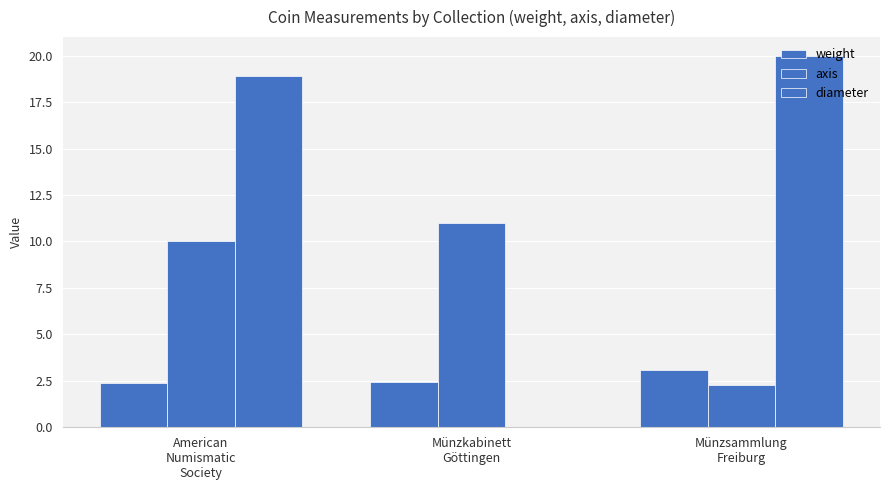

How many data points does each series have?

3